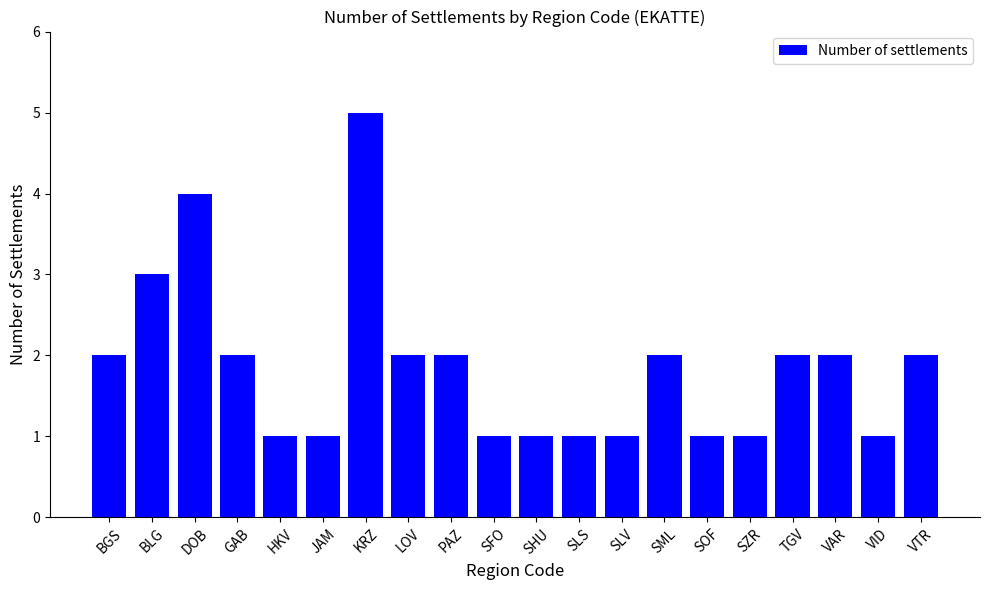

What is the maximum value shown in the chart?

5